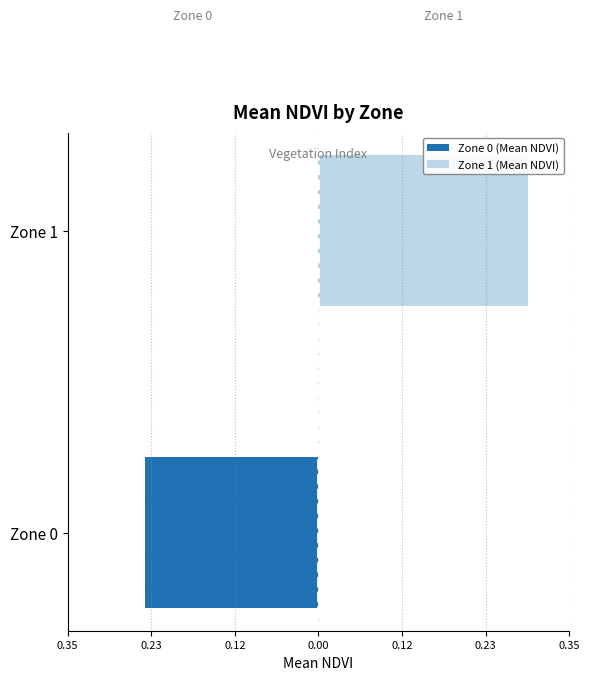

Is the value of Zone 0 (Mean NDVI) at 0.23 greater than the value of Zone 1 (Mean NDVI) at 0.23?

No